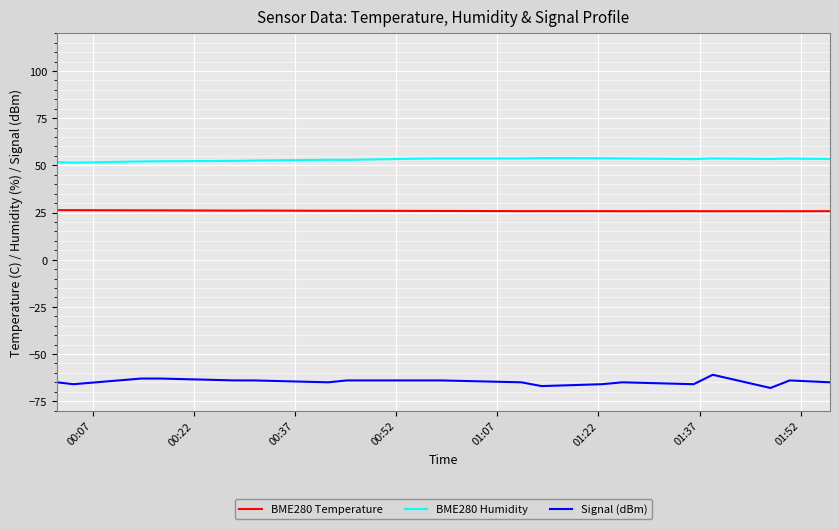

Which series has the largest total across all categories?

BME280 Humidity